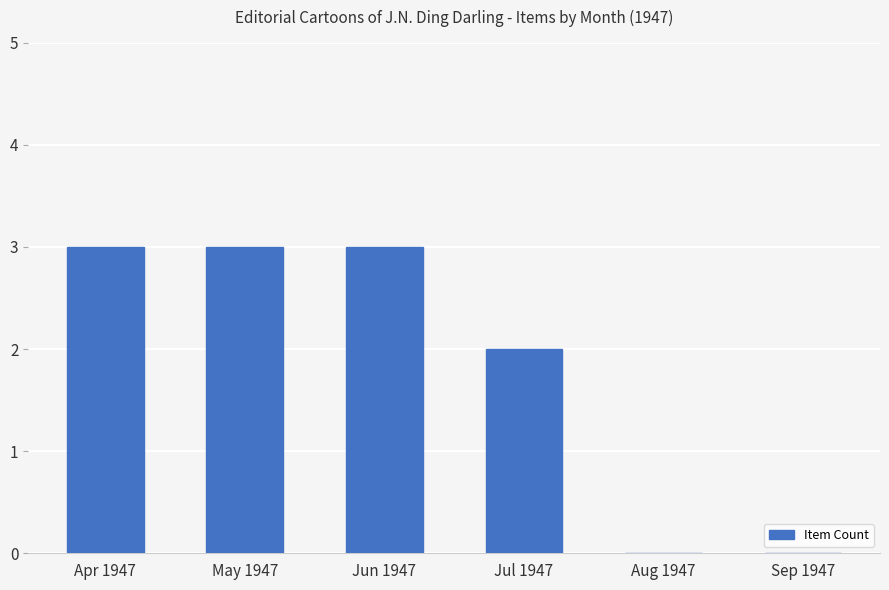

The chart shows a value of 2 at Jun 1947. True or false?

False